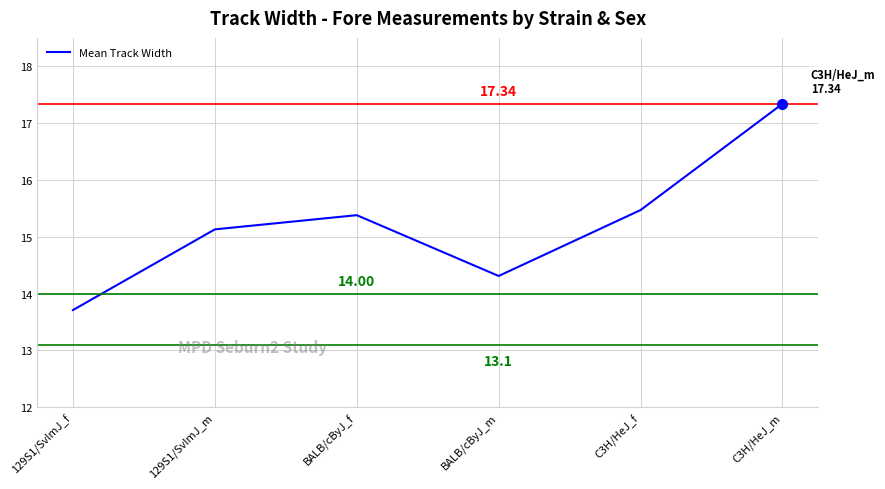

Rank the categories by value from highest to lowest.

C3H/HeJ_m, C3H/HeJ_f, BALB/cByJ_f, 129S1/SvImJ_m, BALB/cByJ_m, 129S1/SvImJ_f